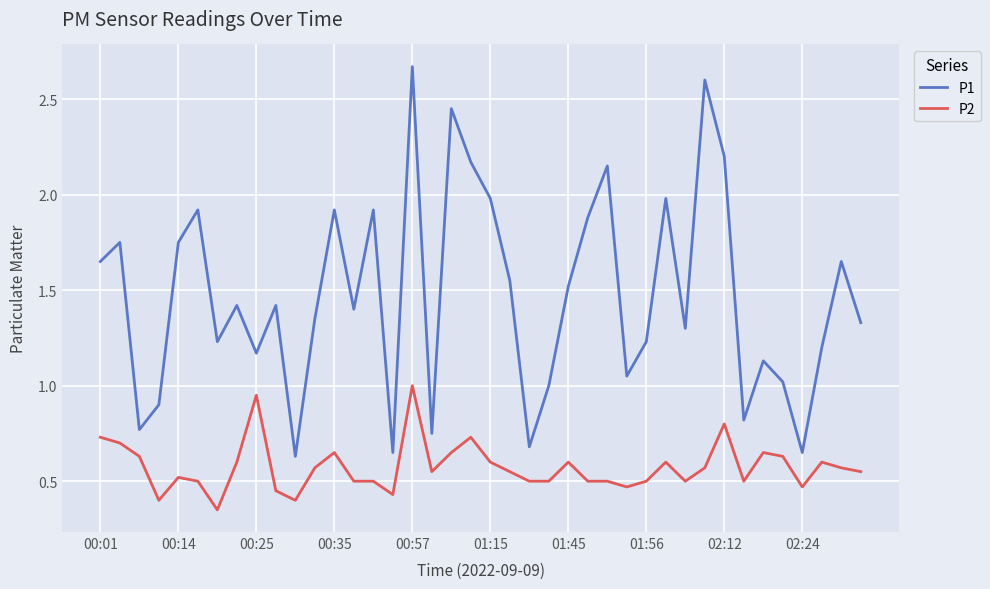

True or false: P2 and P1 cross at least once.

False